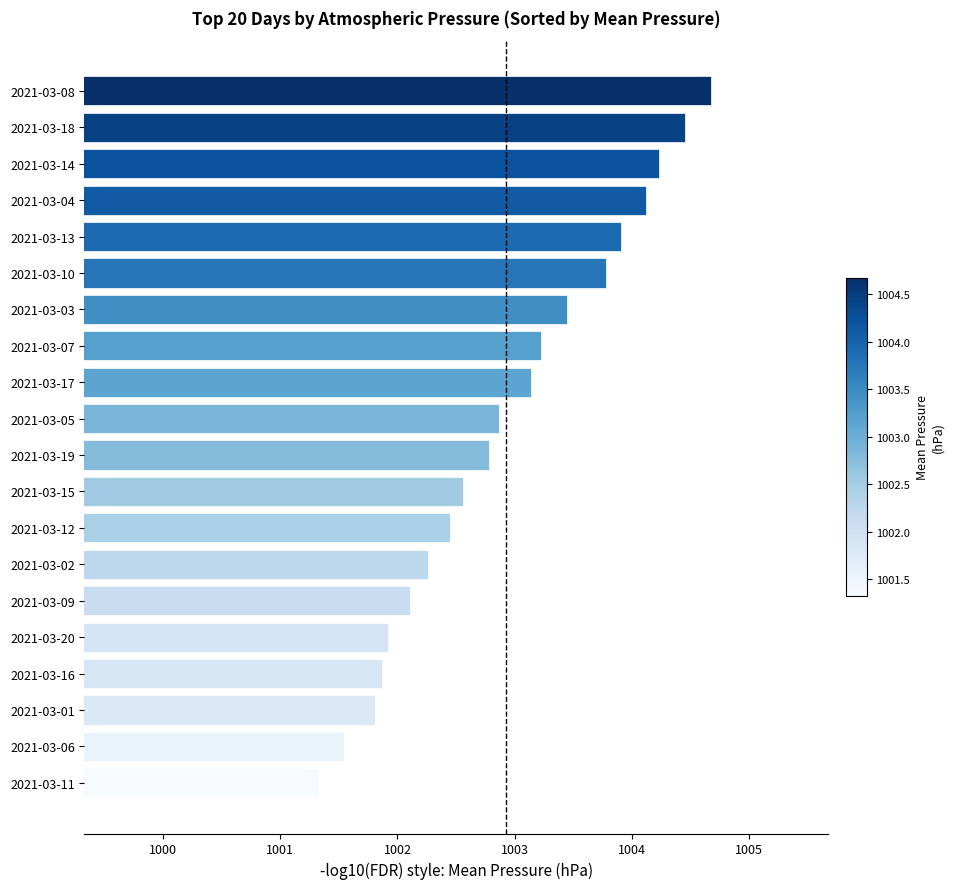

The value at 2021-03-02 is 1768.8. True or false?

False